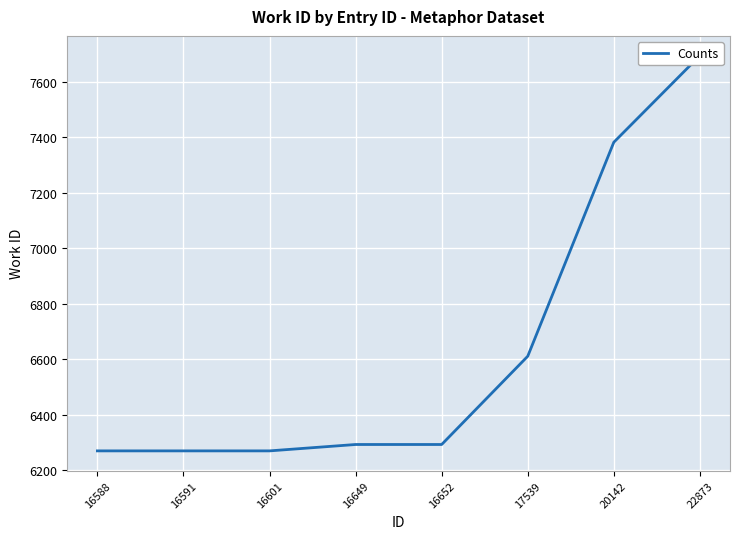

What is the maximum value shown in the chart?

7694